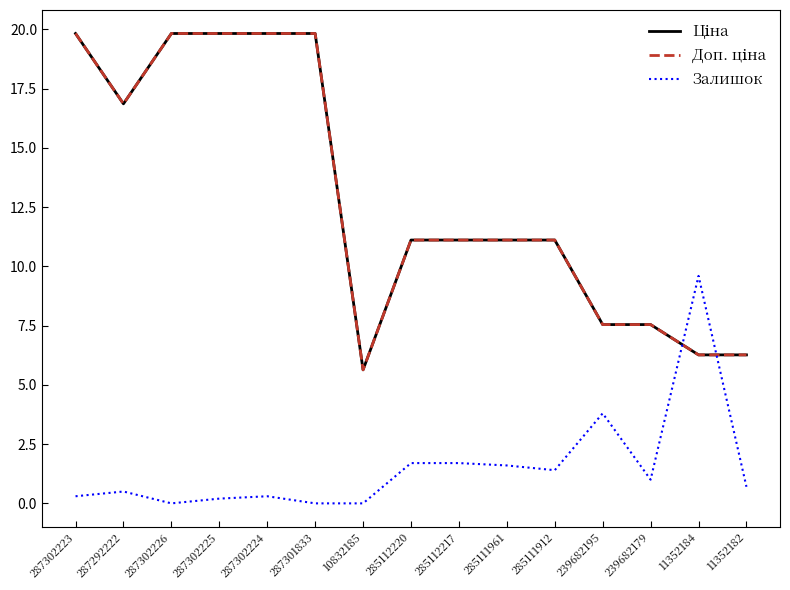

What is the sum of the Залишок values at 285111961 and 287302225?

1.8